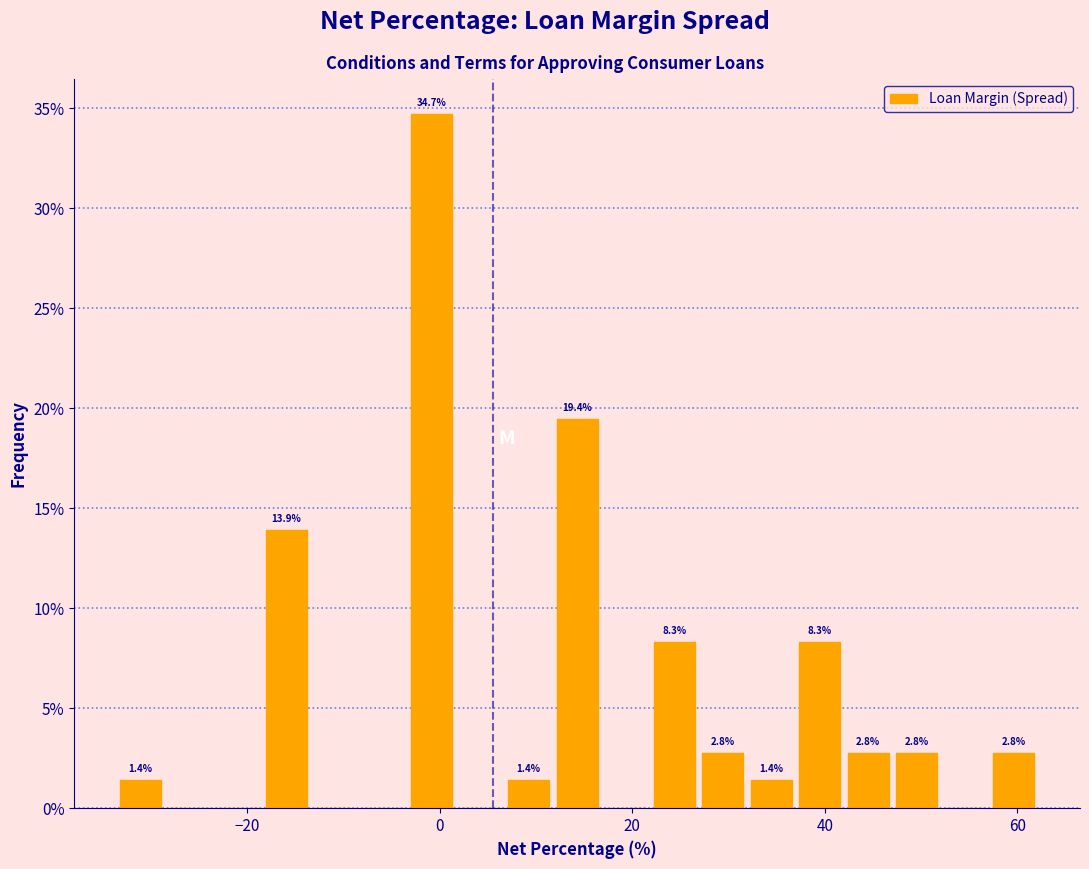

Around what value on the x-axis is the tallest bar? Give the approximate position of its centre, as read against the axis.

0